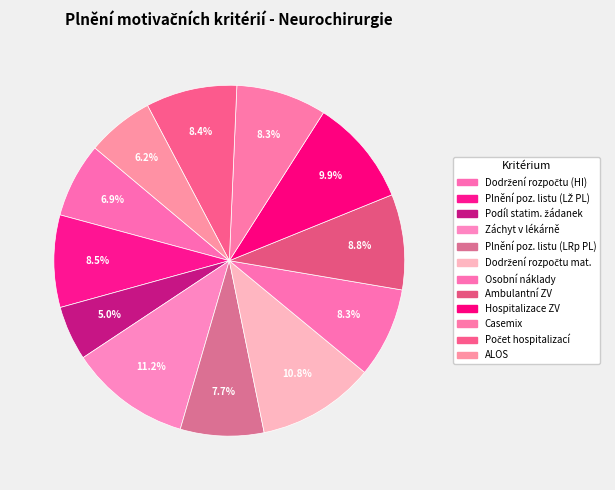

Count the number of slices in the pie.

12